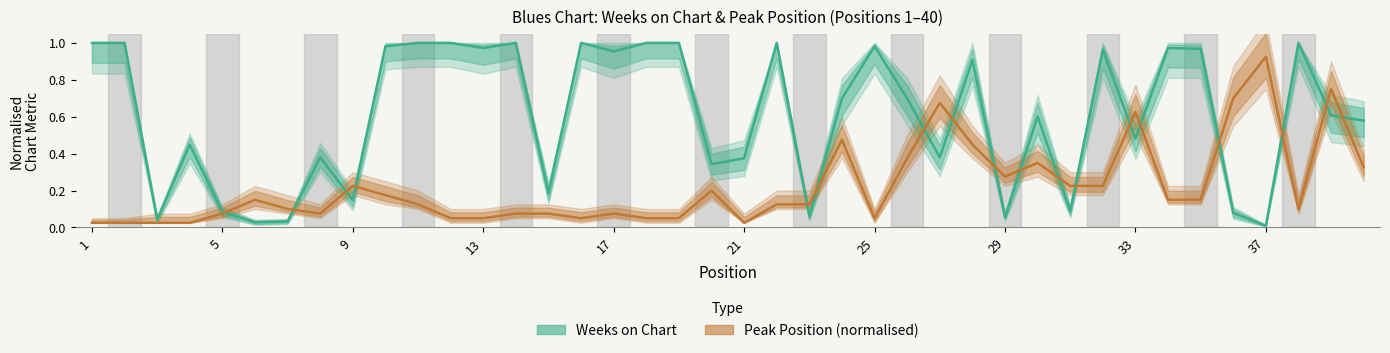

Is the value of Weeks on Chart at 12 greater than the value of Peak Position at 2?

Yes